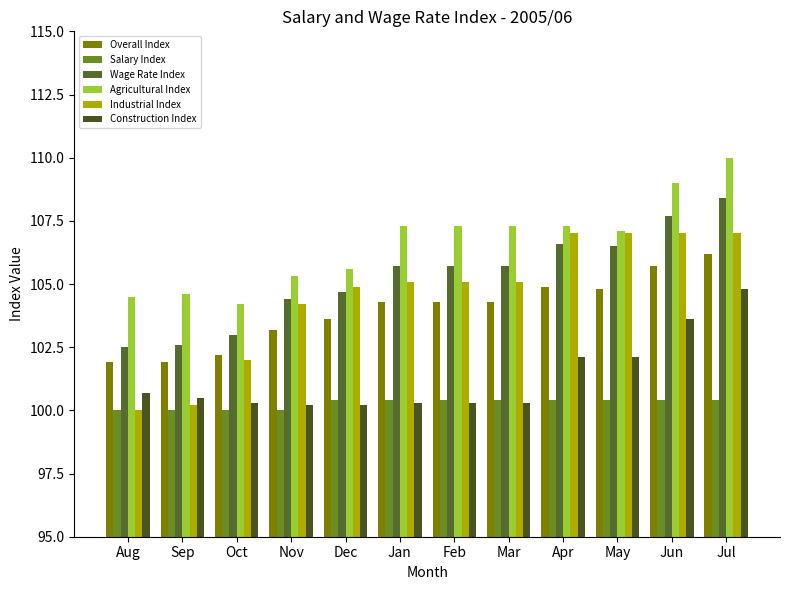

How many values in the Overall Index series exceed 104?

7